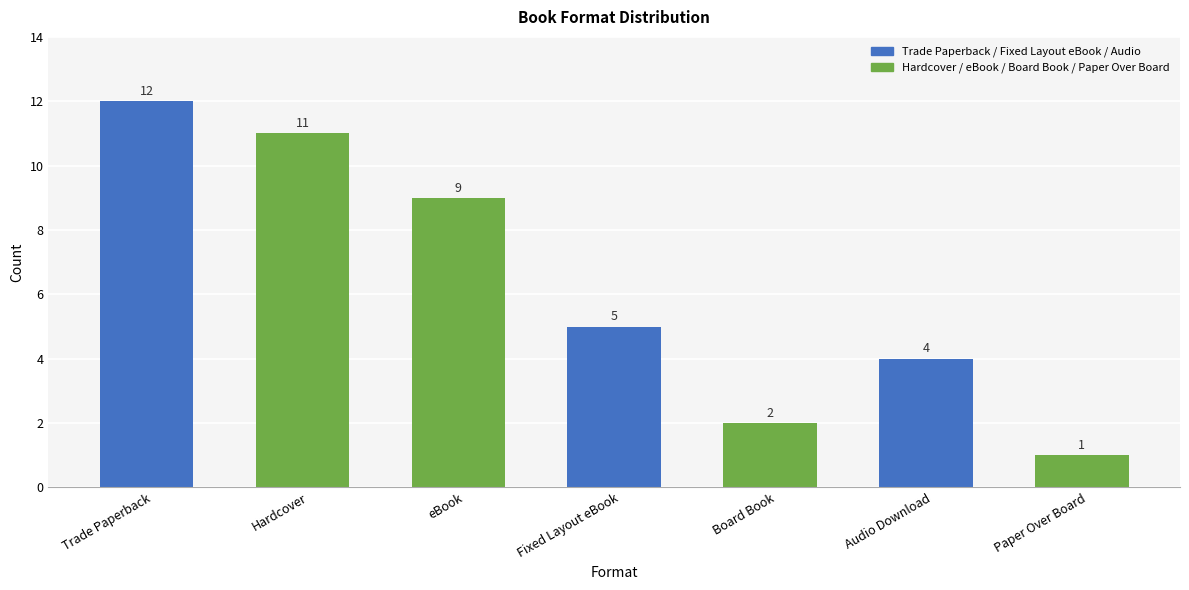

Which has a higher value, Audio Download or Board Book?

Audio Download